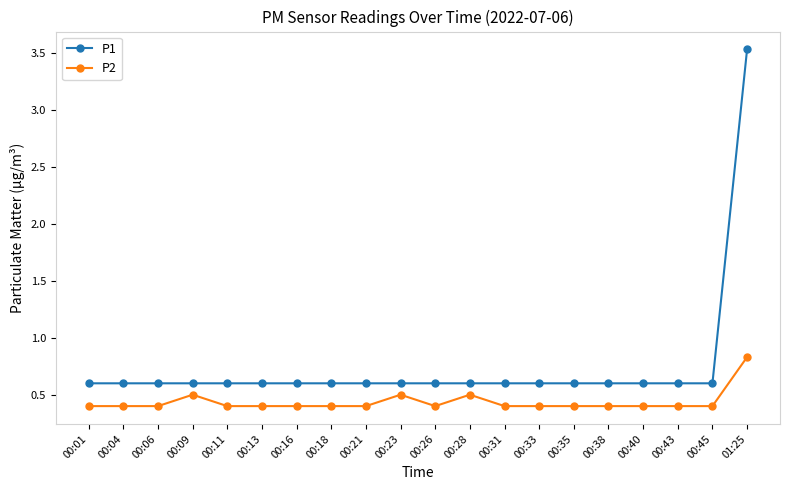

The value of P1 at 00:33 is 0.6. True or false?

True